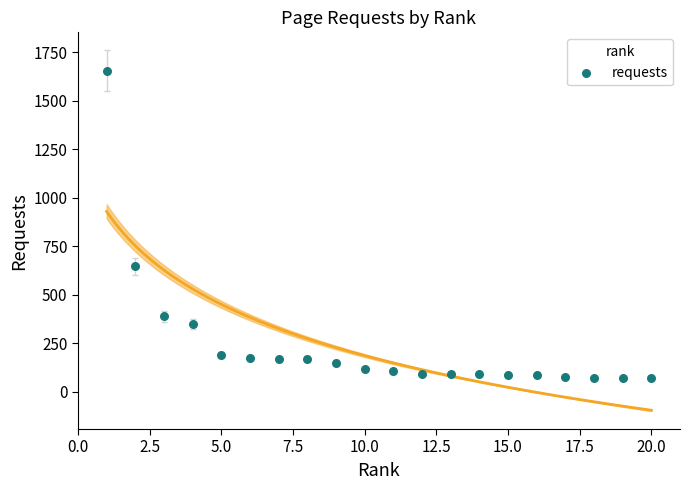

What is the range of Y values (max minus min)?

1584